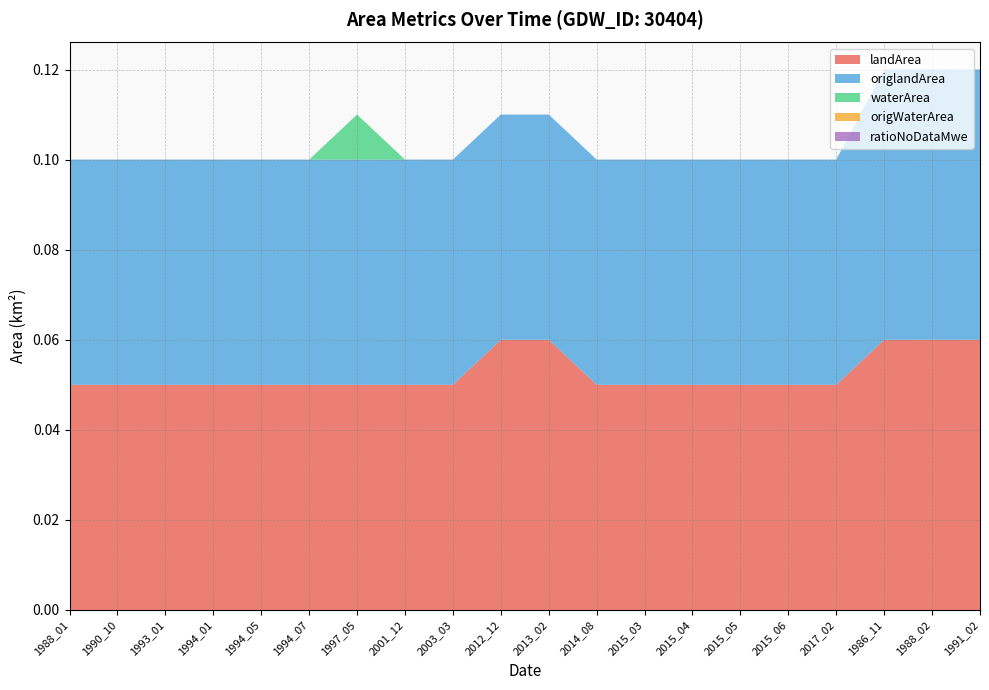

Reading right to left, extract all data points from this chart.

landArea: 1991_02=0.1	1988_02=0.1	1986_11=0.1	2017_02=0.1	2015_06=0.1	2015_05=0.1	2015_04=0.1	2015_03=0.1	2014_08=0.1	2013_02=0.1	2012_12=0.1	2003_03=0.1	2001_12=0.1	1997_05=0.1	1994_07=0.1	1994_05=0.1	1994_01=0.1	1993_01=0.1	1990_10=0.1	1988_01=0.1
origlandArea: 1991_02=0.1	1988_02=0.1	1986_11=0.1	2017_02=0.1	2015_06=0.1	2015_05=0.1	2015_04=0.1	2015_03=0.1	2014_08=0.1	2013_02=0.1	2012_12=0.1	2003_03=0.1	2001_12=0.1	1997_05=0.1	1994_07=0.1	1994_05=0.1	1994_01=0.1	1993_01=0.1	1990_10=0.1	1988_01=0.1
waterArea: 1991_02=0.0	1988_02=0.0	1986_11=0.0	2017_02=0.0	2015_06=0.0	2015_05=0.0	2015_04=0.0	2015_03=0.0	2014_08=0.0	2013_02=0.0	2012_12=0.0	2003_03=0.0	2001_12=0.0	1997_05=0.0	1994_07=0.0	1994_05=0.0	1994_01=0.0	1993_01=0.0	1990_10=0.0	1988_01=0.0
origWaterArea: 1991_02=0.0	1988_02=0.0	1986_11=0.0	2017_02=0.0	2015_06=0.0	2015_05=0.0	2015_04=0.0	2015_03=0.0	2014_08=0.0	2013_02=0.0	2012_12=0.0	2003_03=0.0	2001_12=0.0	1997_05=0.0	1994_07=0.0	1994_05=0.0	1994_01=0.0	1993_01=0.0	1990_10=0.0	1988_01=0.0
ratioNoDataMwe: 1991_02=0.0	1988_02=0.0	1986_11=0.0	2017_02=0.0	2015_06=0.0	2015_05=0.0	2015_04=0.0	2015_03=0.0	2014_08=0.0	2013_02=0.0	2012_12=0.0	2003_03=0.0	2001_12=0.0	1997_05=0.0	1994_07=0.0	1994_05=0.0	1994_01=0.0	1993_01=0.0	1990_10=0.0	1988_01=0.0